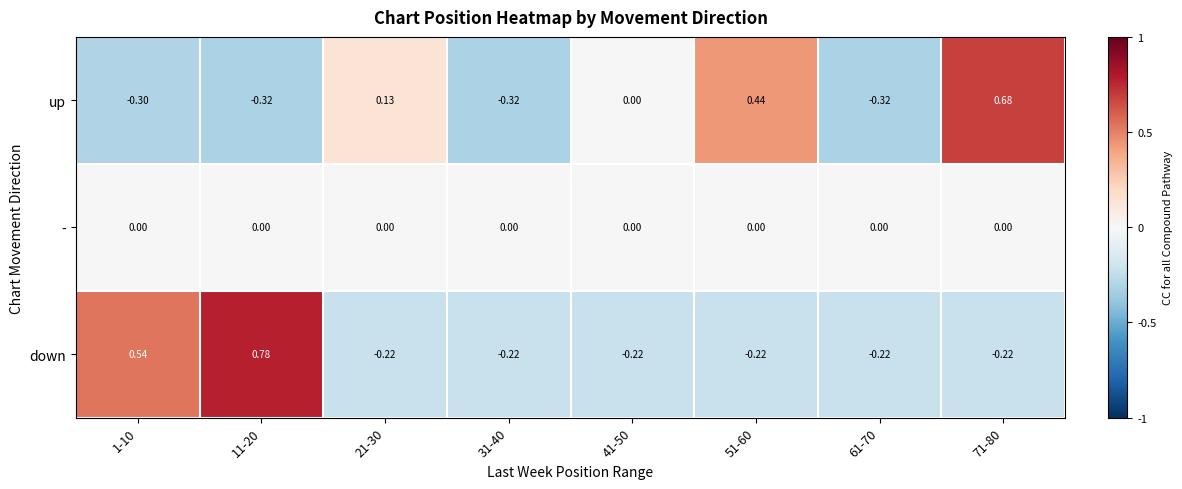

How many distinct data groups are displayed?

3